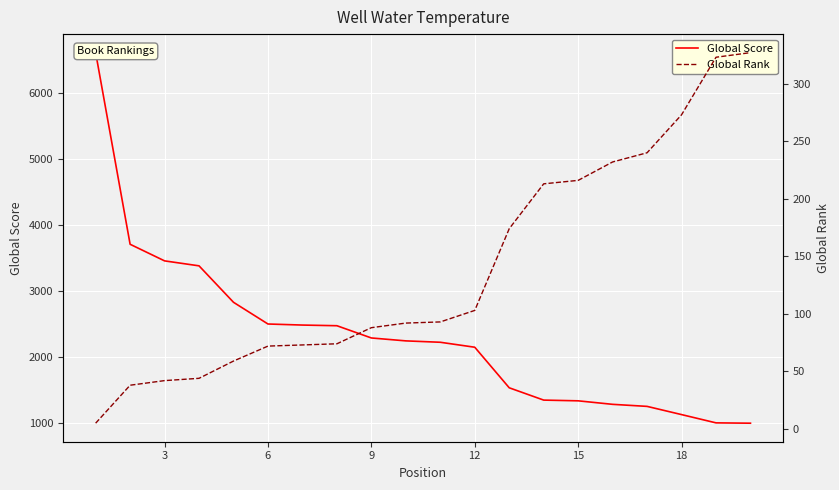

What is the sum of the Global Rank values at 3 and 11?

141